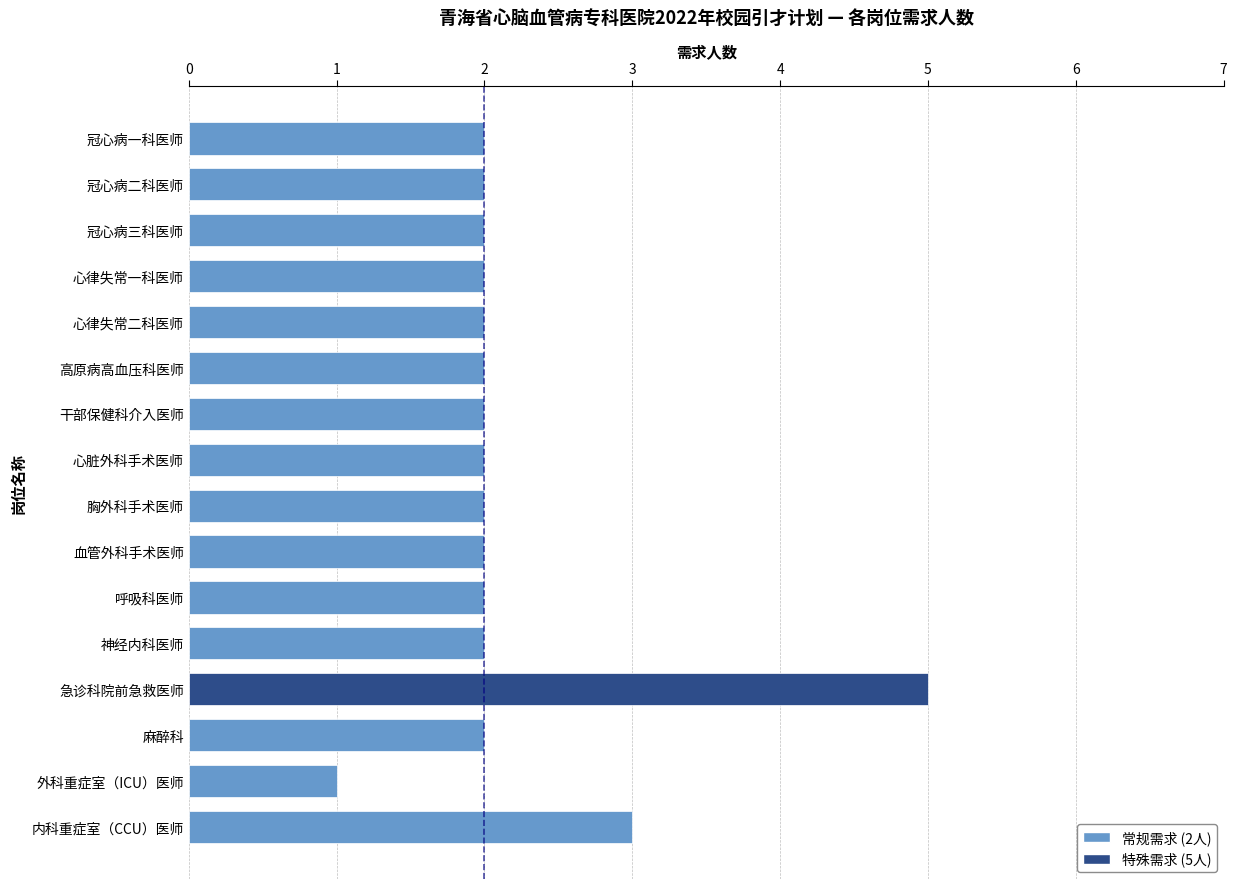

Does the chart contain stacked bars?

No